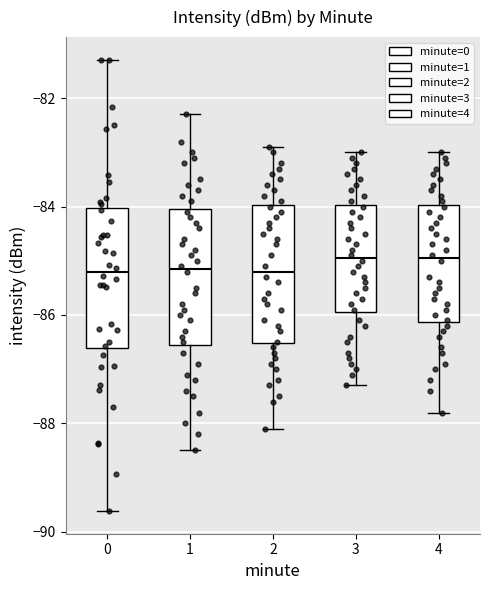

Reading left to right, read every box against the y-axis: the position of its median line, the range the box covers, and the ends of its whiskers. The values are not printed on the chart, so give them approximately, as read against the axis.

0: median -85.2, box -86.6 to -84.0, whiskers -89.6 to -81.2
1: median -85.2, box -86.6 to -84.0, whiskers -88.4 to -82.2
2: median -85.2, box -86.6 to -84.0, whiskers -88.0 to -82.8
3: median -85.0, box -86.0 to -84.0, whiskers -87.2 to -83.0
4: median -85.0, box -86.2 to -84.0, whiskers -87.8 to -83.0